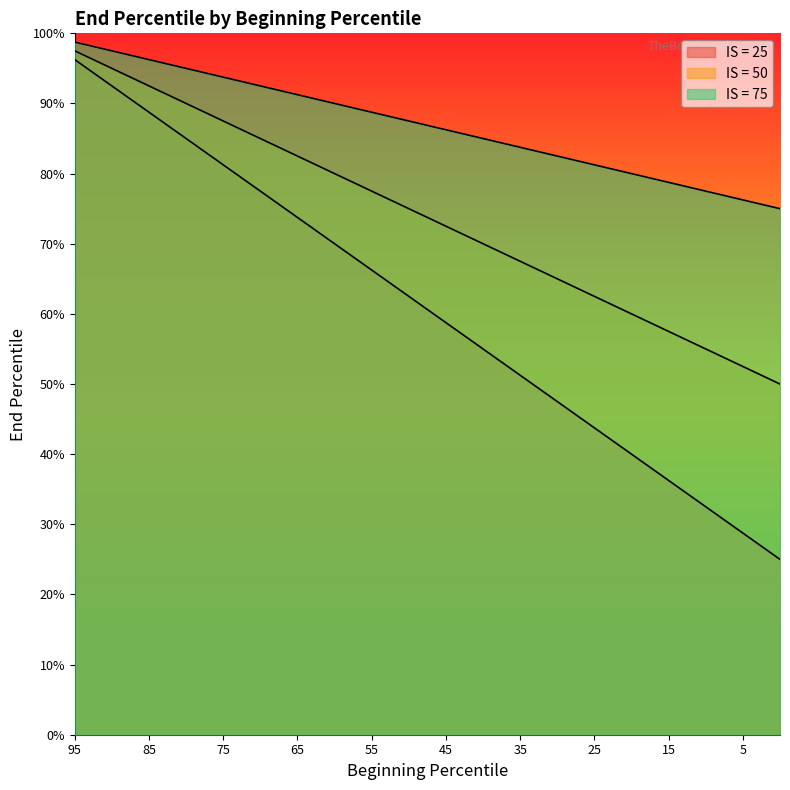

What is the sum of all IS = 50 values?

1475.0